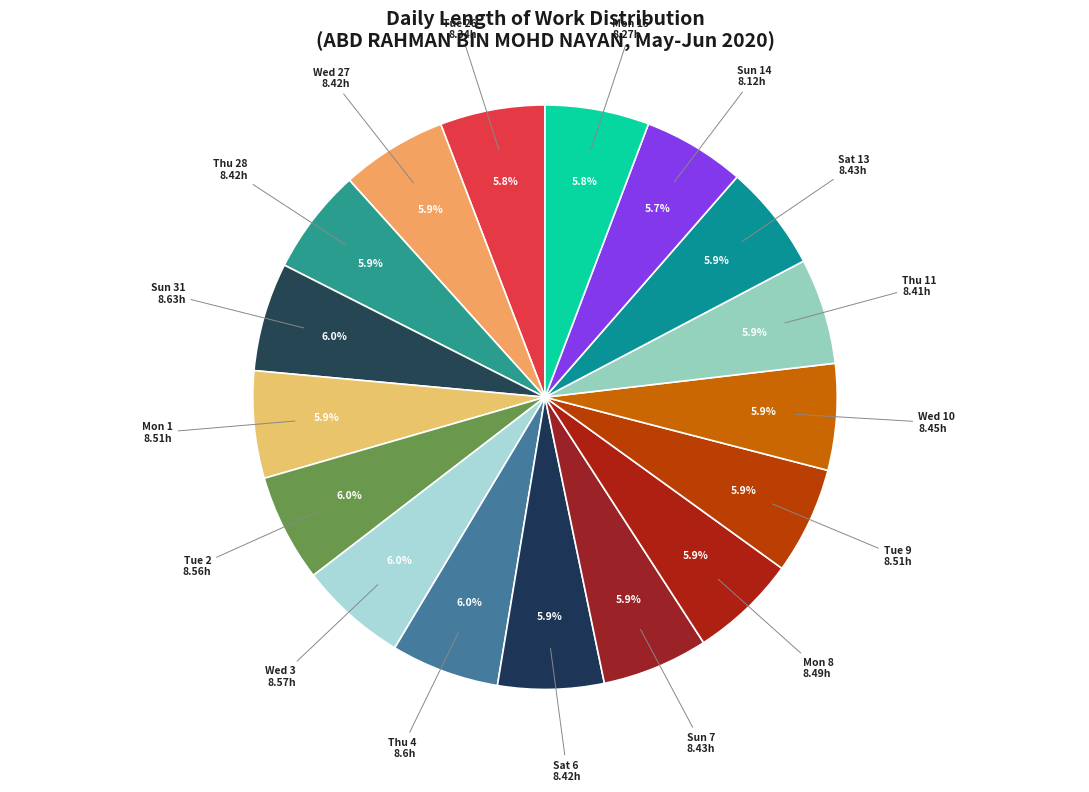

Is there any slice that represents more than half of the pie?

No